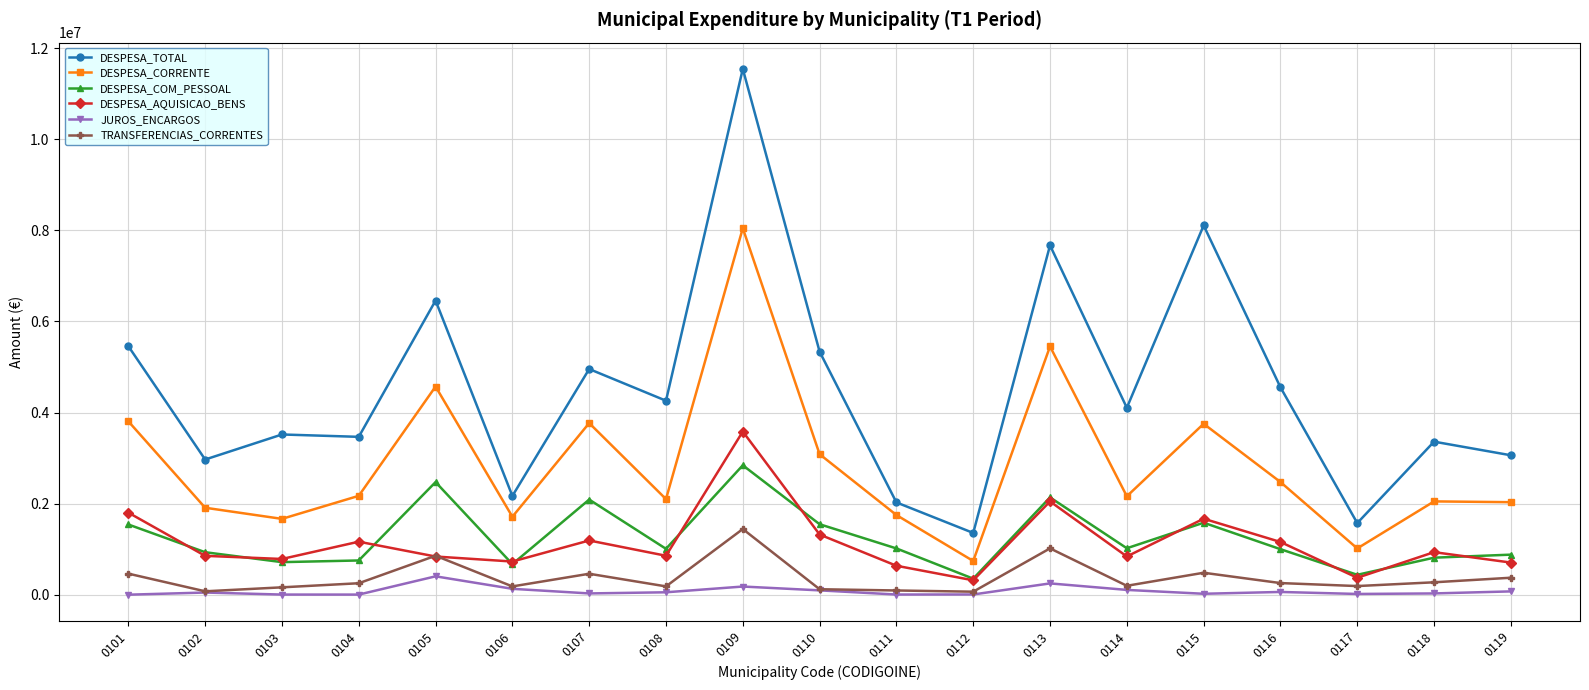

What is the smallest value displayed?

566.9